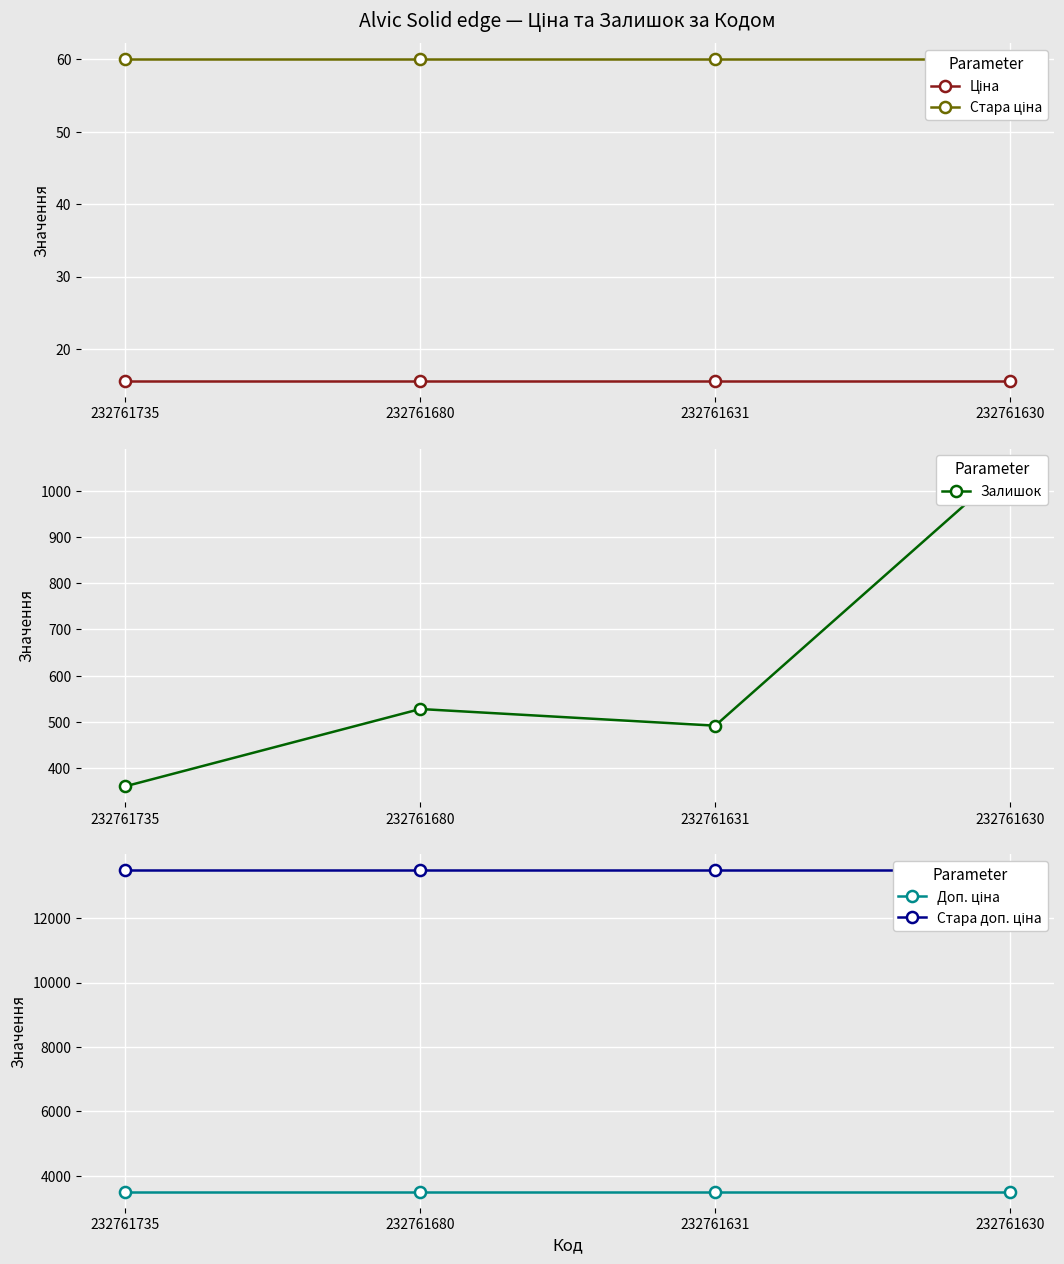

True or false: Ціна and Стара ціна intersect in this chart.

False